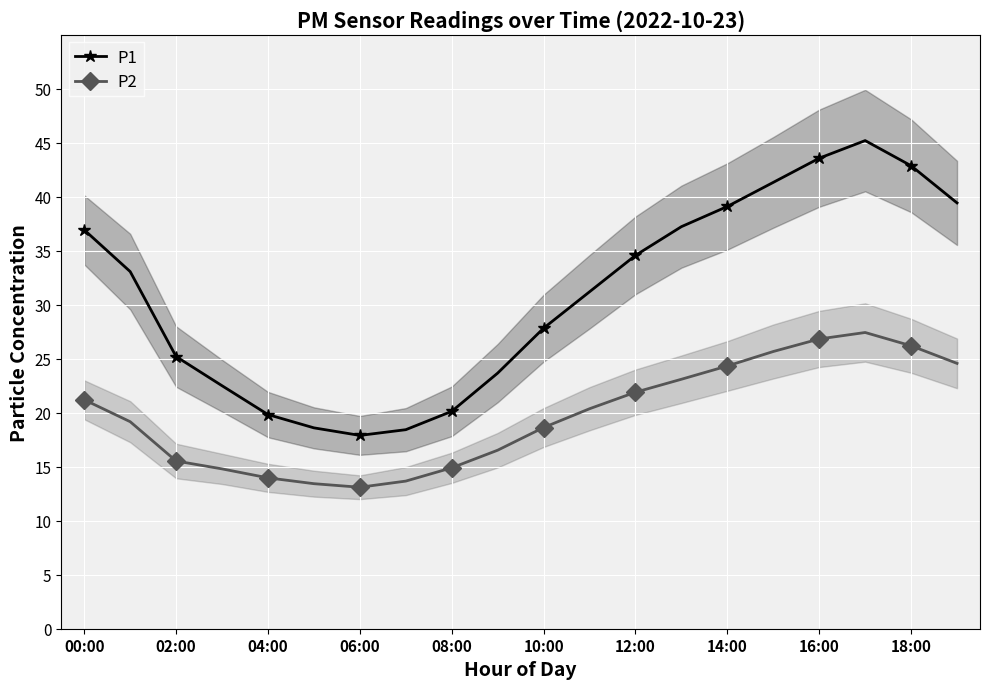

What is the total value across all series at 00:00?

58.1